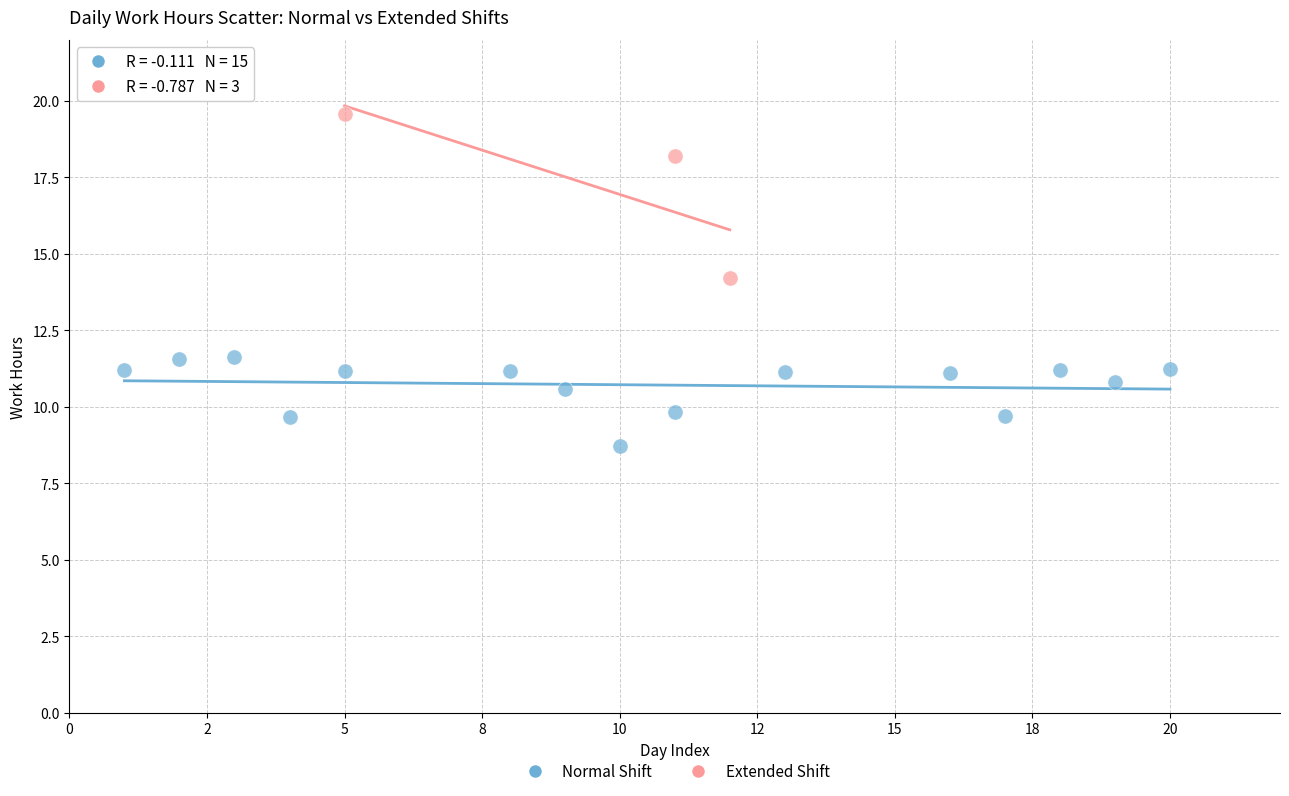

Which series reaches the maximum Y coordinate?

Extended Shift